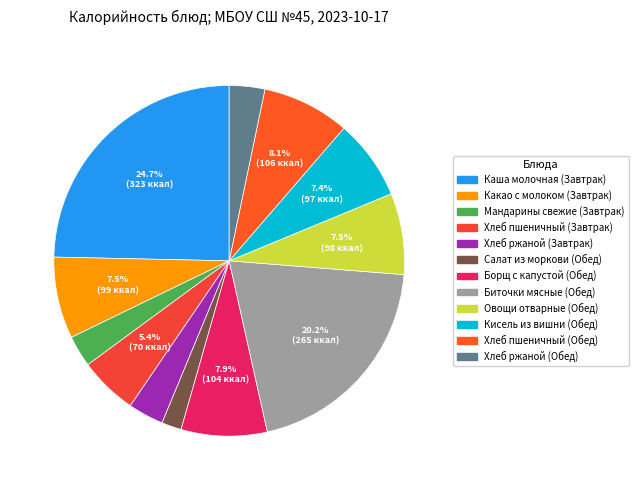

Which category has the smallest portion of the pie?

Салат из моркови (Обед)